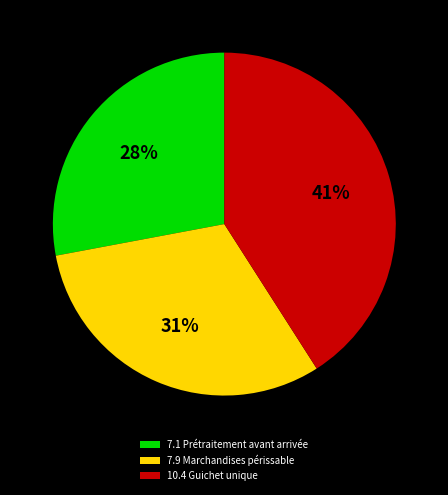

Is there any slice that represents more than half of the pie?

No